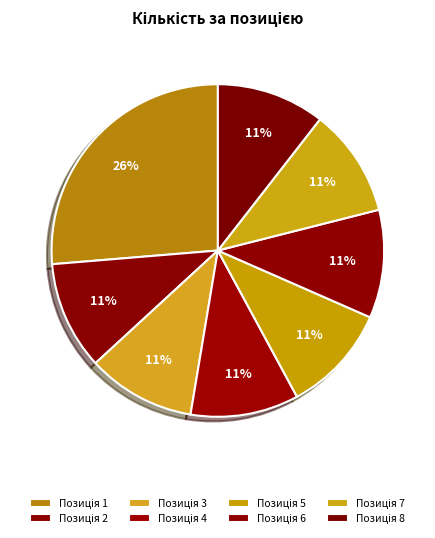

To the nearest percent, what is the average slice percentage?

12%